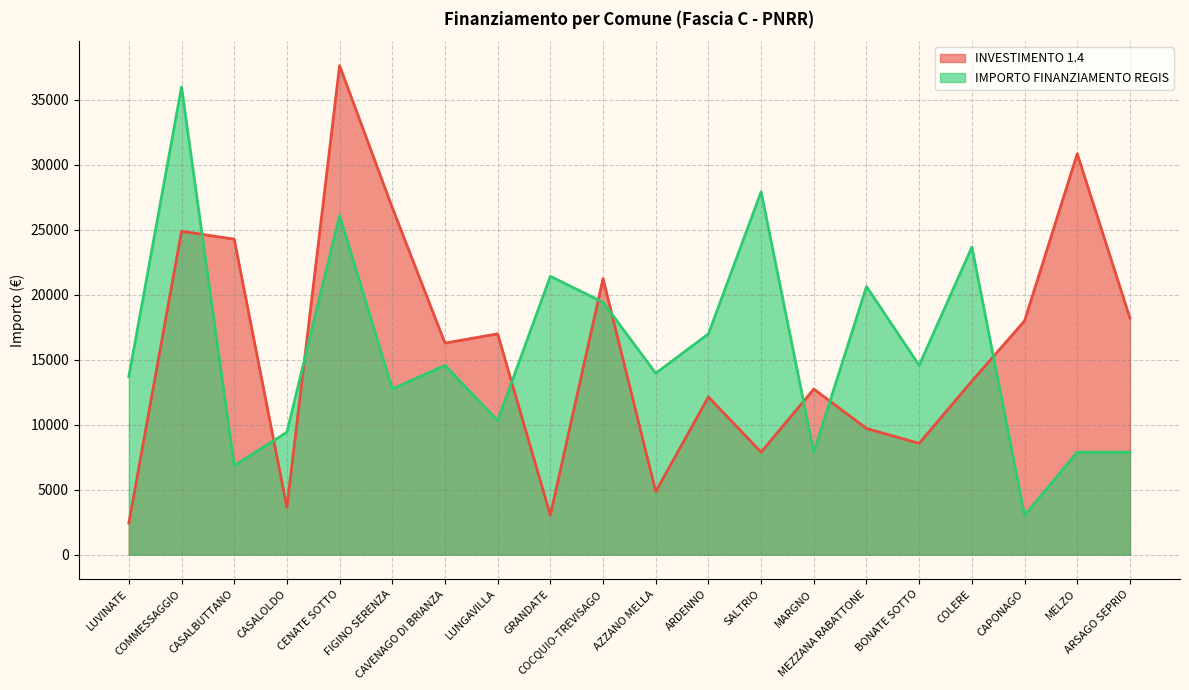

Which category has the highest value across all series?

CENATE SOTTO